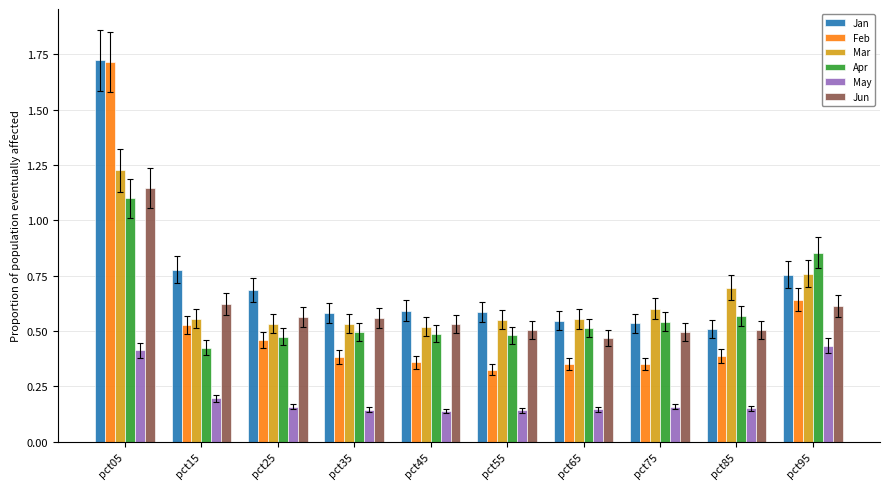

Which label corresponds to the largest value in the chart?

pct05